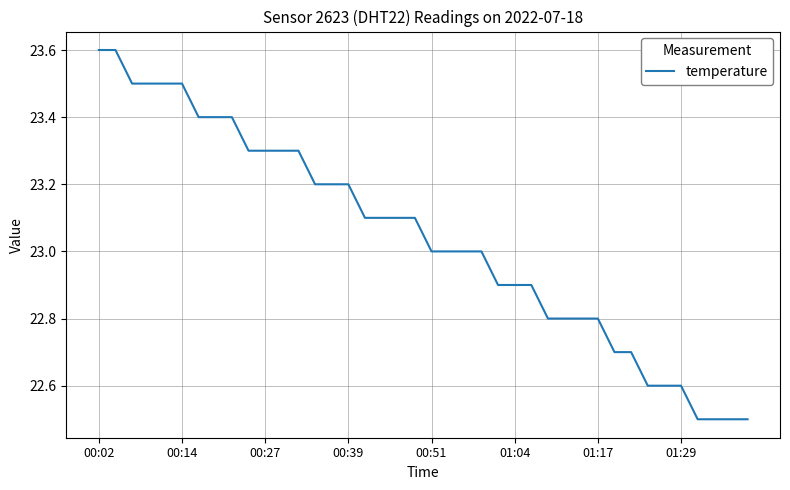

What is the greatest value displayed?

23.6